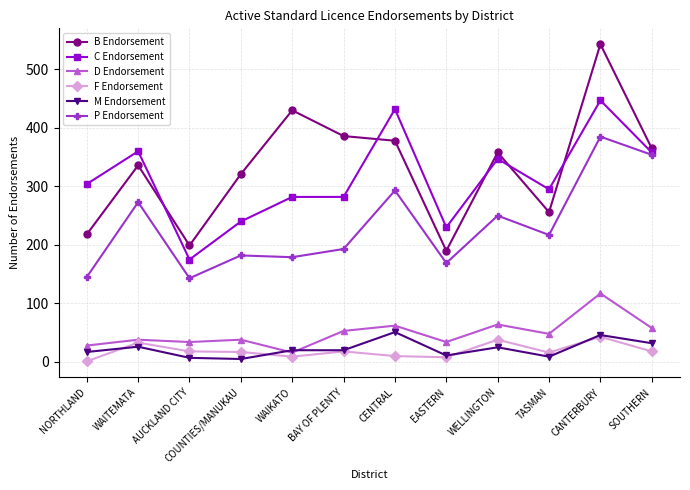

What is the maximum value for M Endorsement?

51